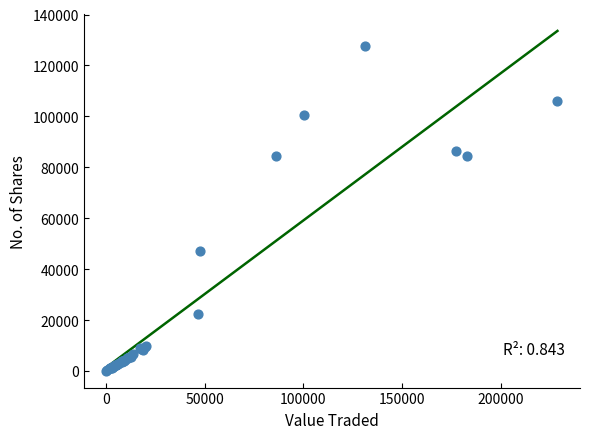

What Y value in the scatter plot is closest to 63994?

47203